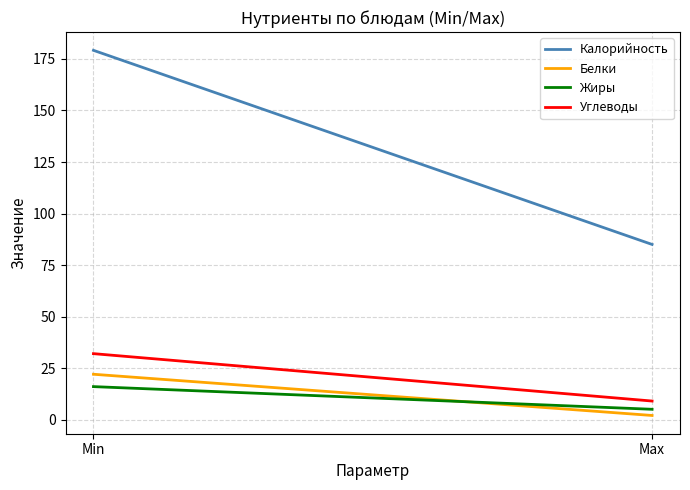

Which series has the widest spread of values?

Калорийность